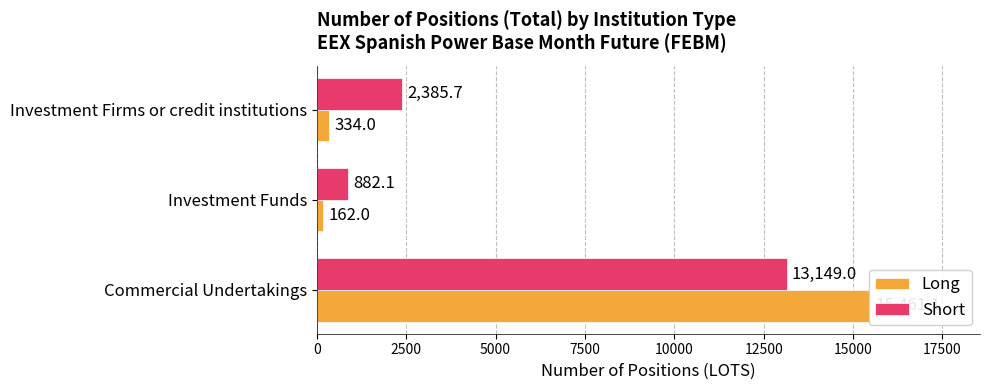

What are all the series names shown in the legend?

Long, Short